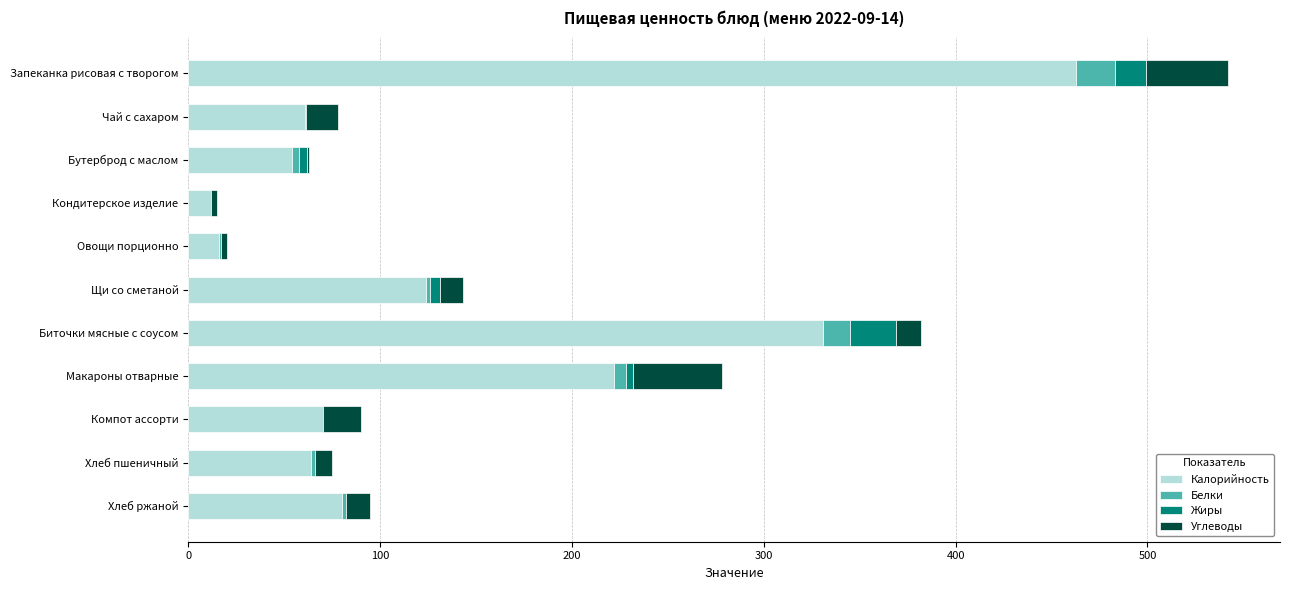

The value of Калорийность at Макароны отварные is 222.0. True or false?

True